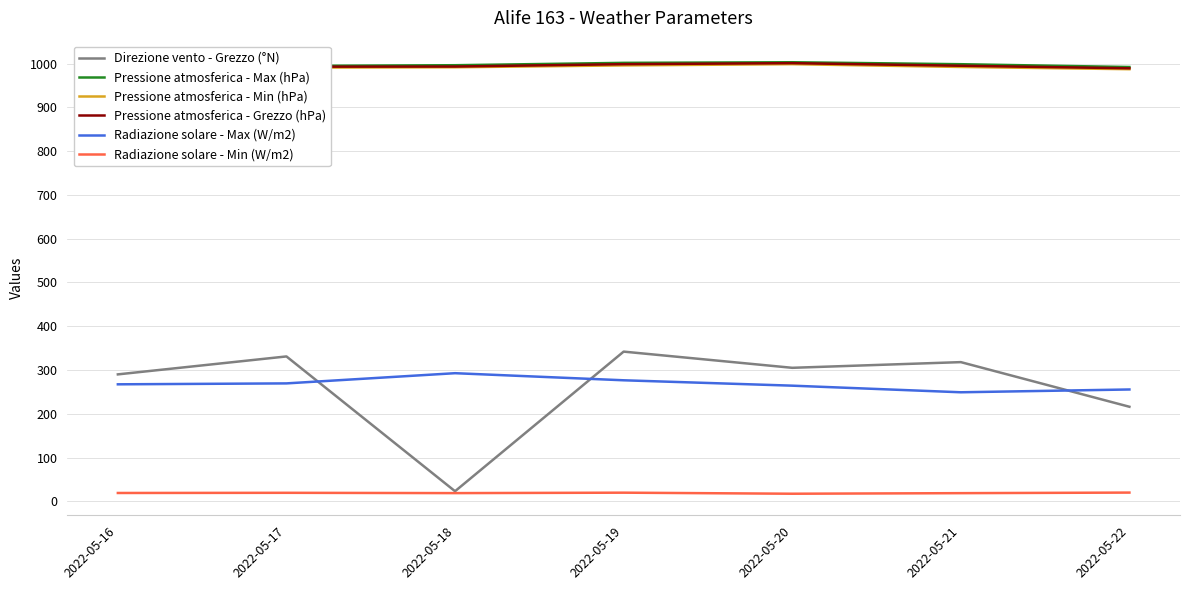

What is the average value of the Direzione vento - Grezzo (°N) series?

260.7